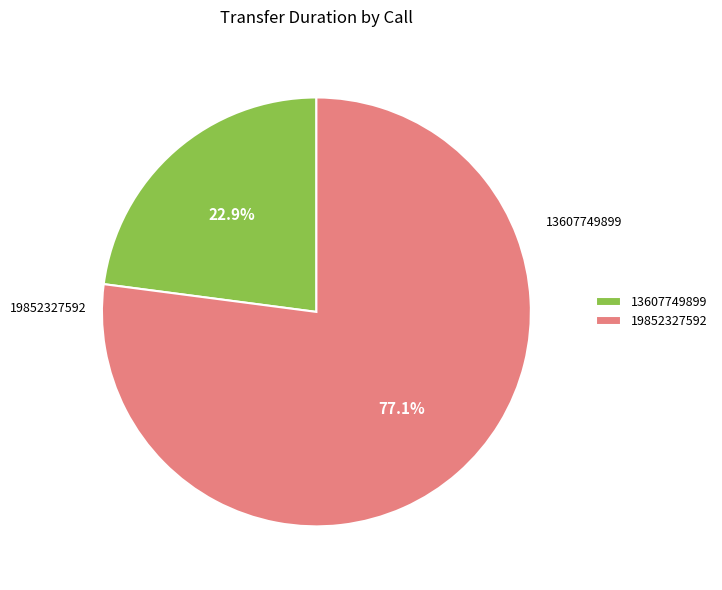

Is 13607749899 the majority of the pie?

No